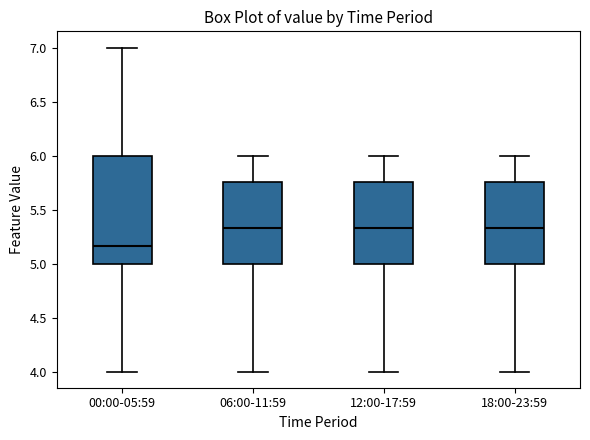

Comparing the boxes themselves (not the whiskers), which one is the tallest?

00:00-05:59